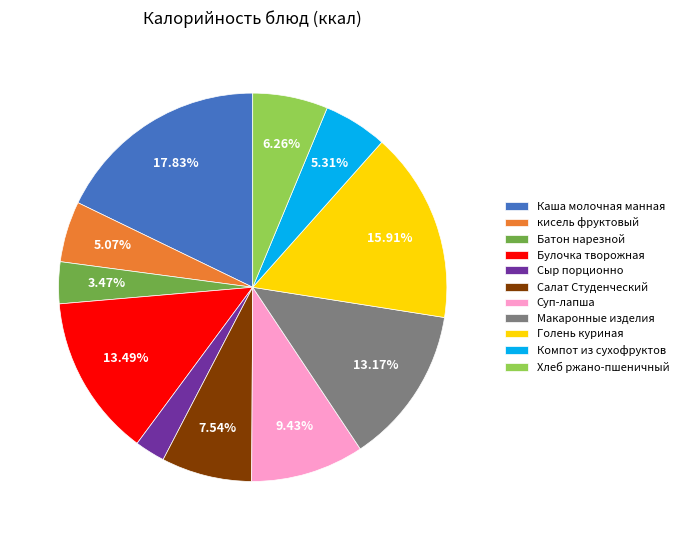

How many segments does this pie chart have?

11